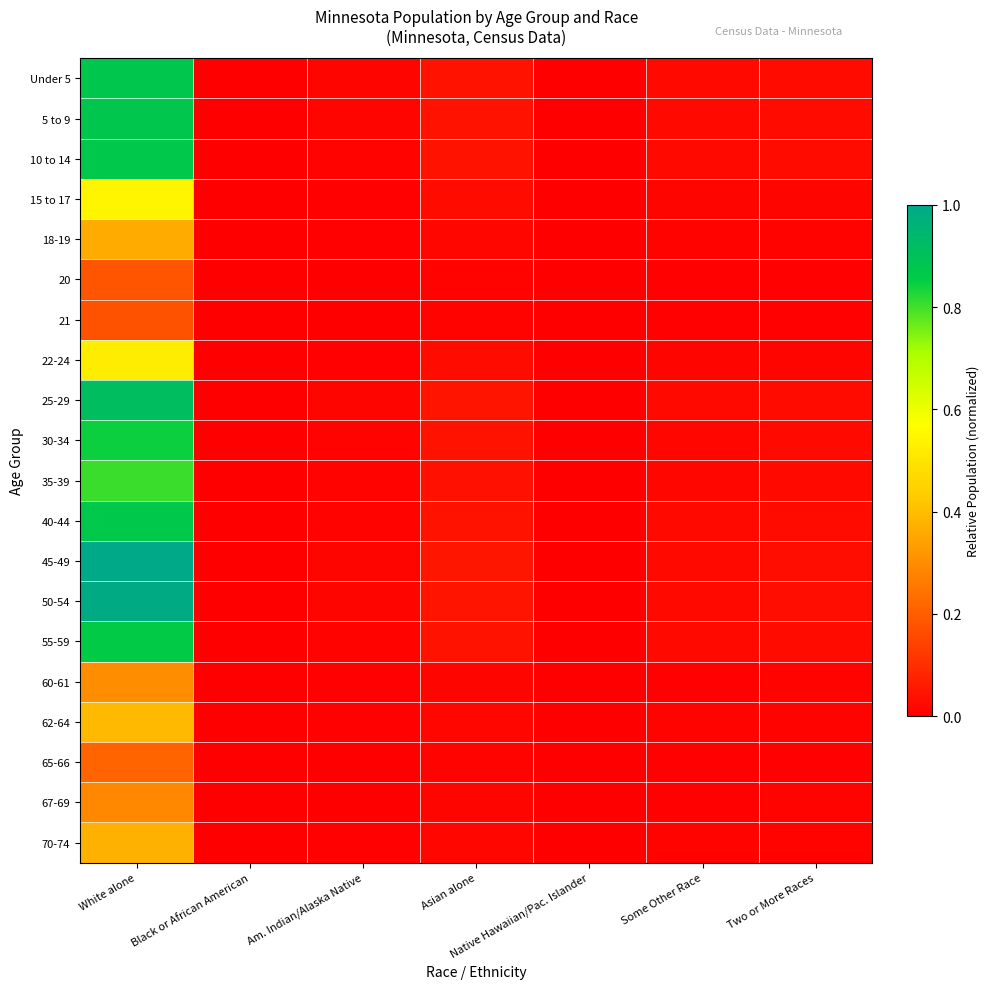

At Some Other Race, list the series in order from smallest to largest.

21, 20, 65-66, 67-69, 60-61, 18-19, 70-74, 62-64, 22-24, 15 to 17, 35-39, 30-34, 55-59, 10 to 14, 40-44, Under 5, 5 to 9, 25-29, 50-54, 45-49